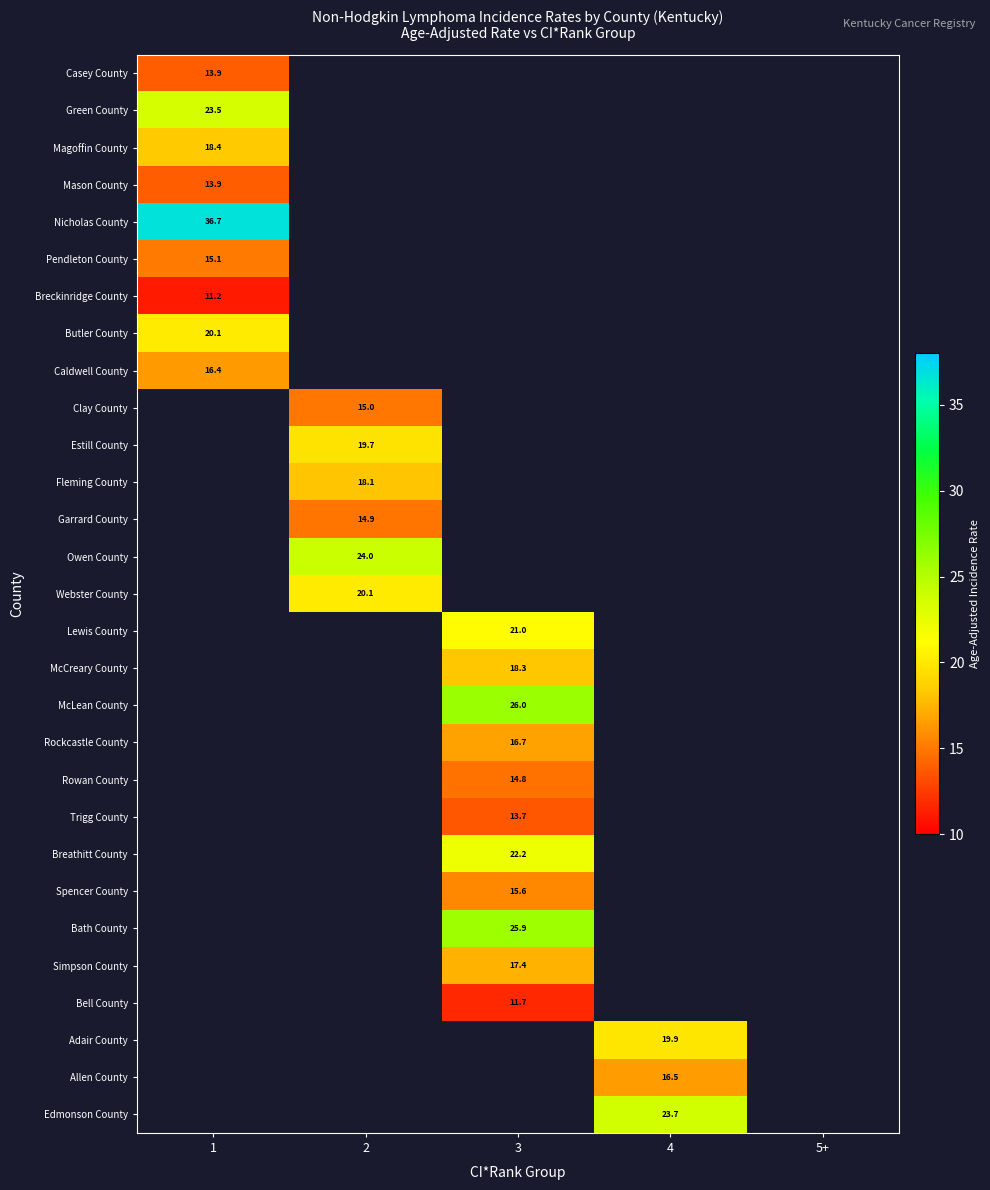

How many distinct data groups are displayed?

29